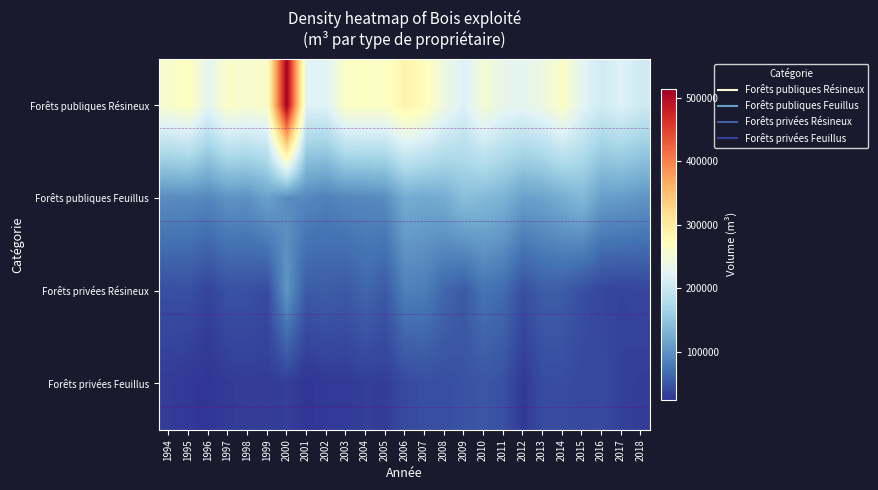

How many distinct data groups are displayed?

4